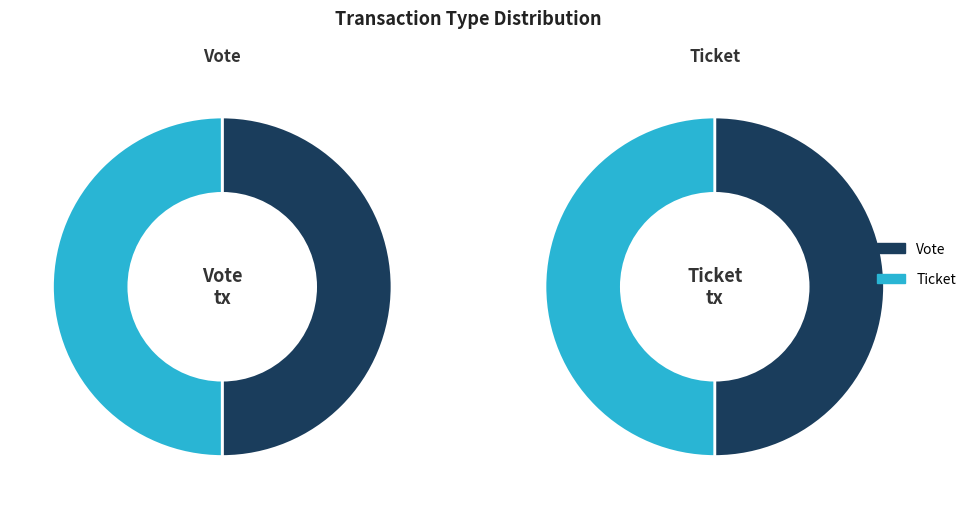

What is the majority slice?

Vote